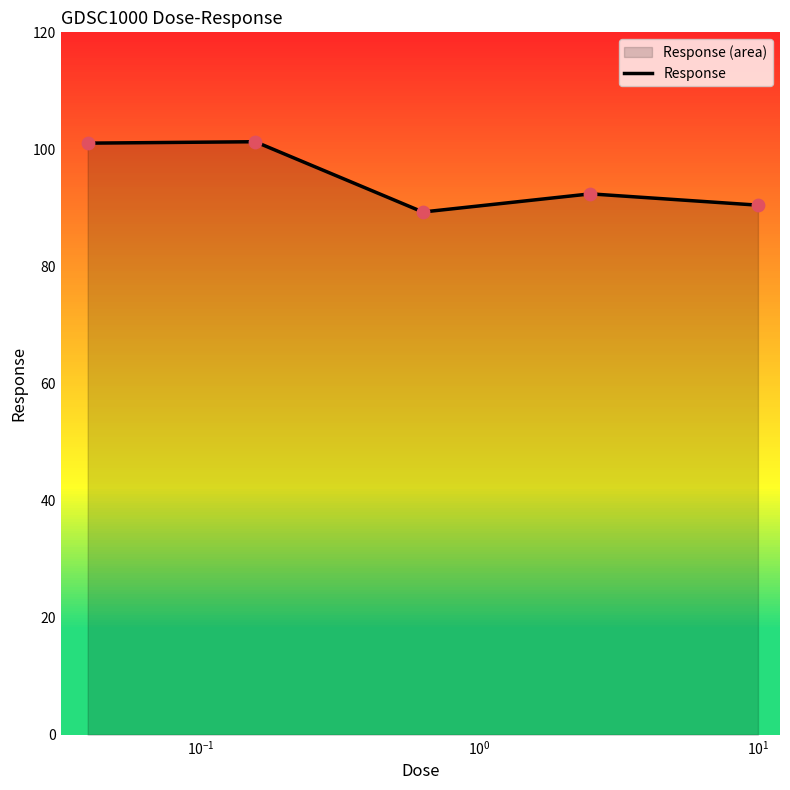

How many interior local valleys (lower than both neighbors) does the data have?

1